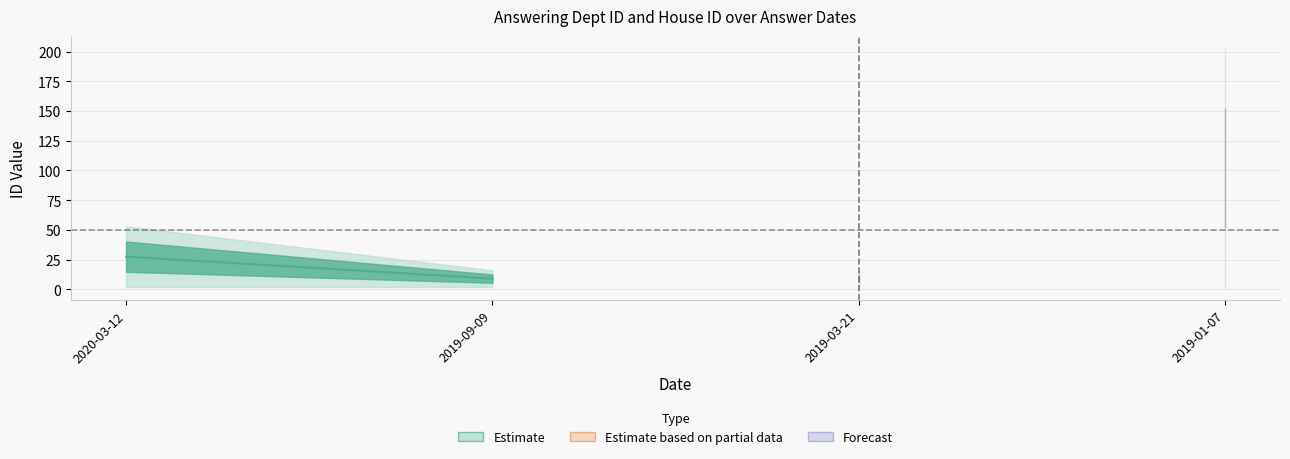

List the labels in order of house id value, largest first.

2020-03-12, 2019-09-09, 2019-03-21, 2019-01-07